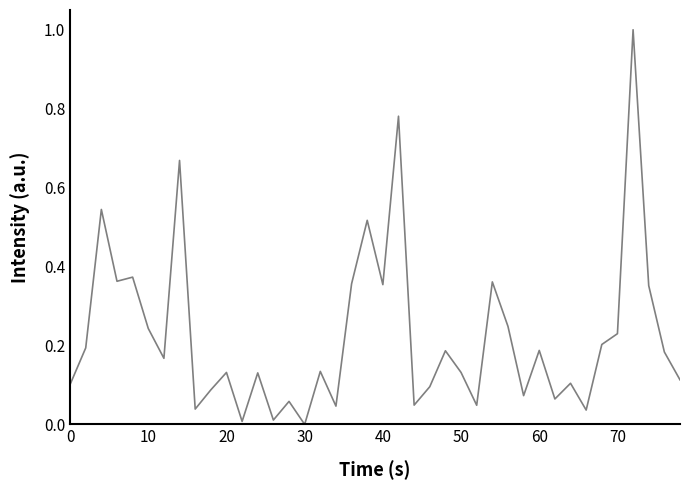

What is the sum of all values?

9.0